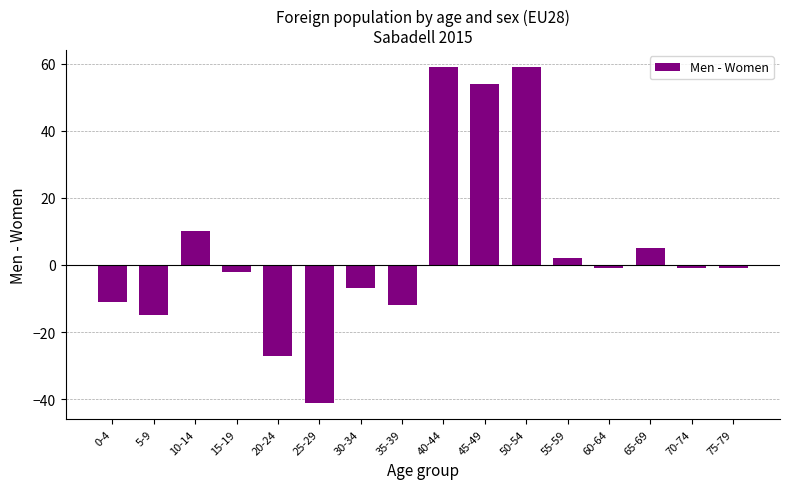

At which label does the data first exceed -1?

10-14